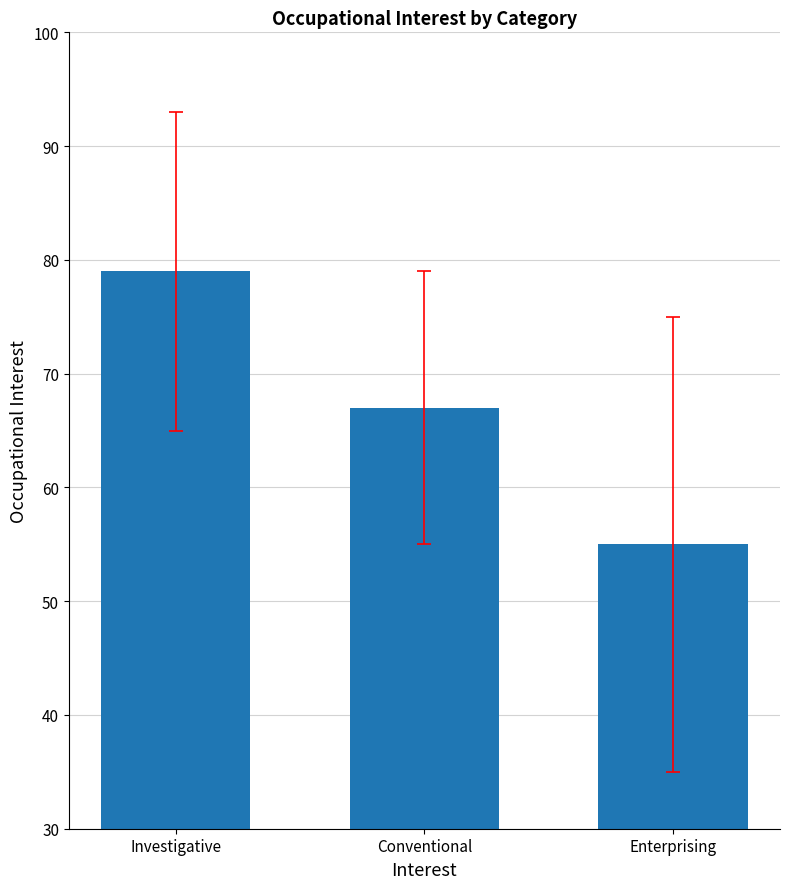

What is the label of the 1st bar from the right?

Enterprising